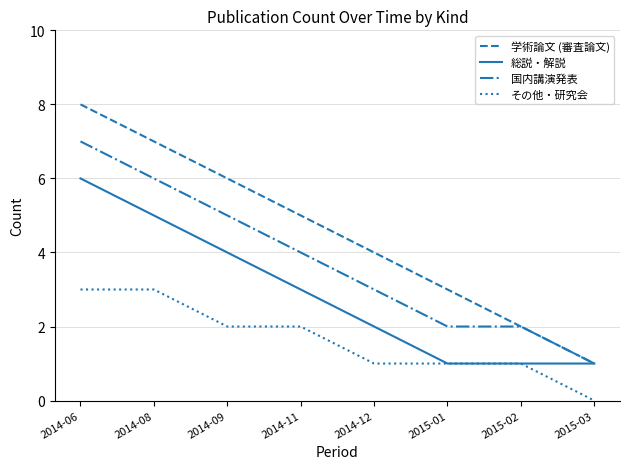

Which series has the largest range (max minus min)?

学術論文 (審査論文)